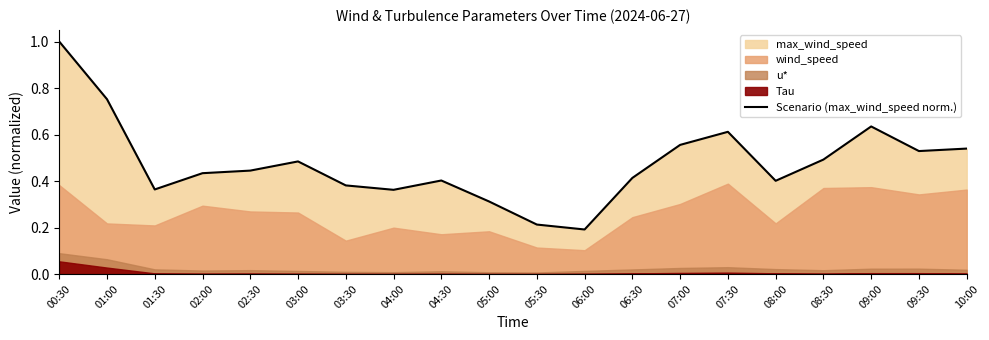

Which category has the highest value across all series?

00:30